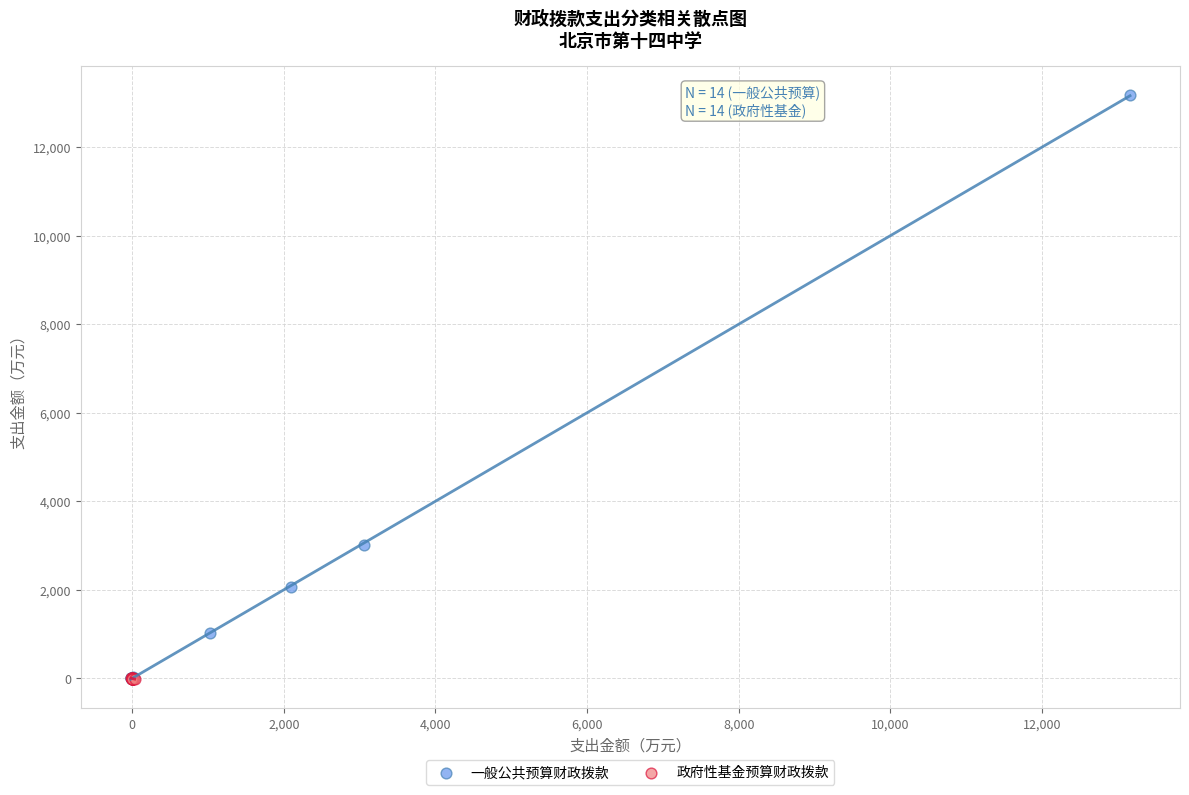

Which series contains the highest Y value?

一般公共预算财政拨款